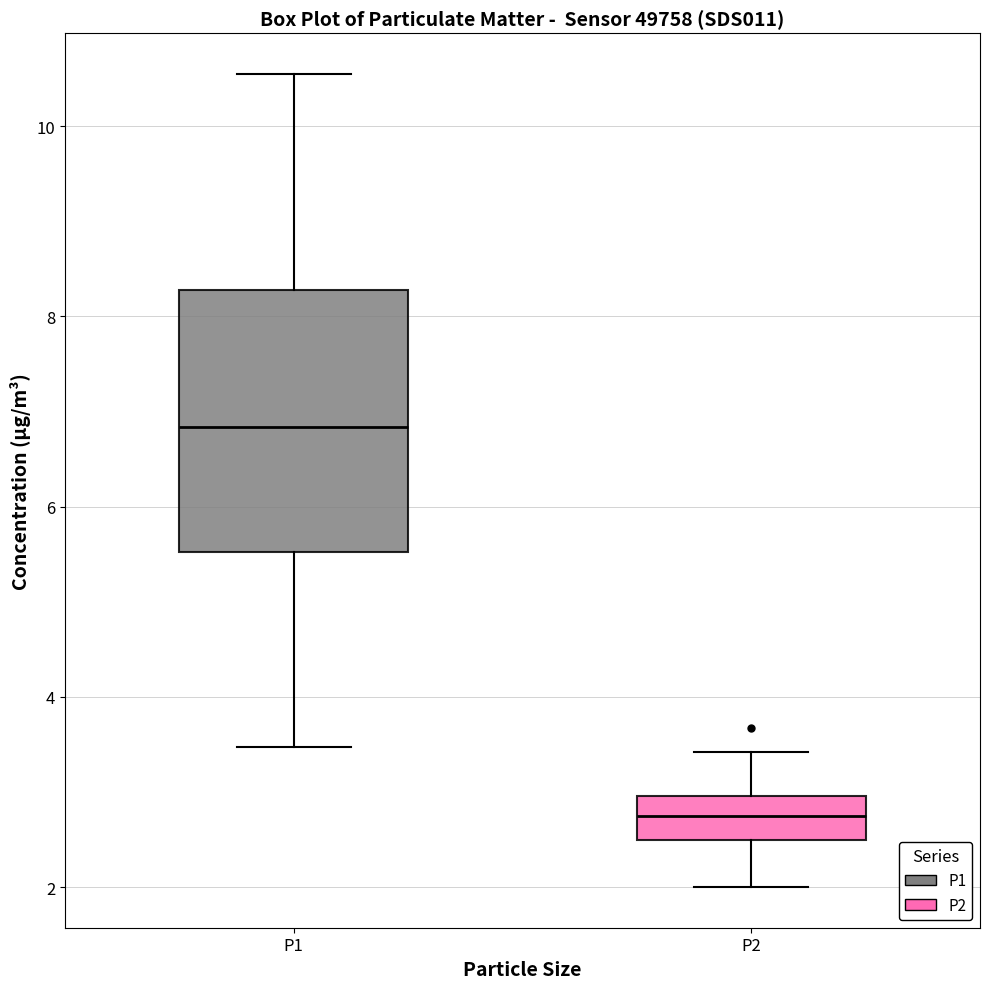

Which box's median line is the lowest?

P2